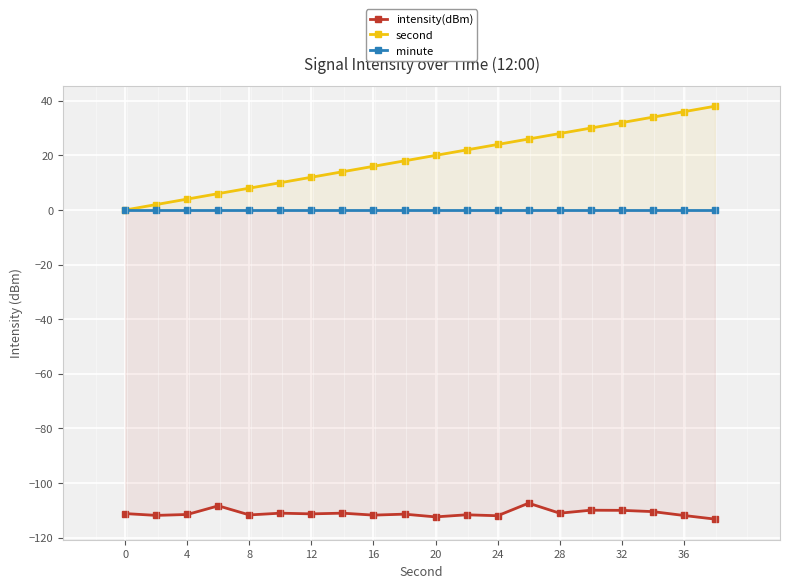

How many data points does each series have?

20